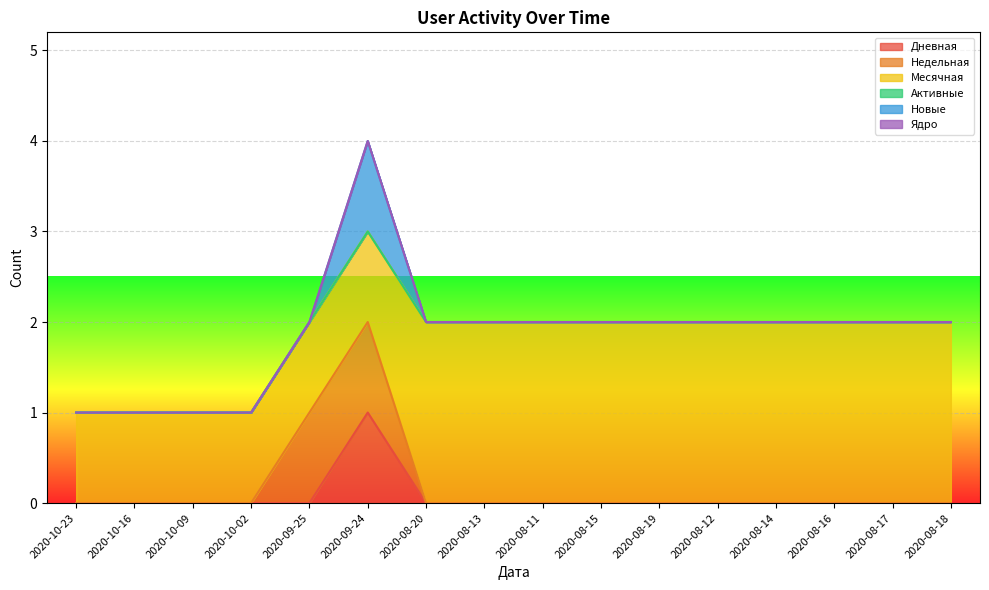

True or false: Месячная and Ядро intersect in this chart.

False